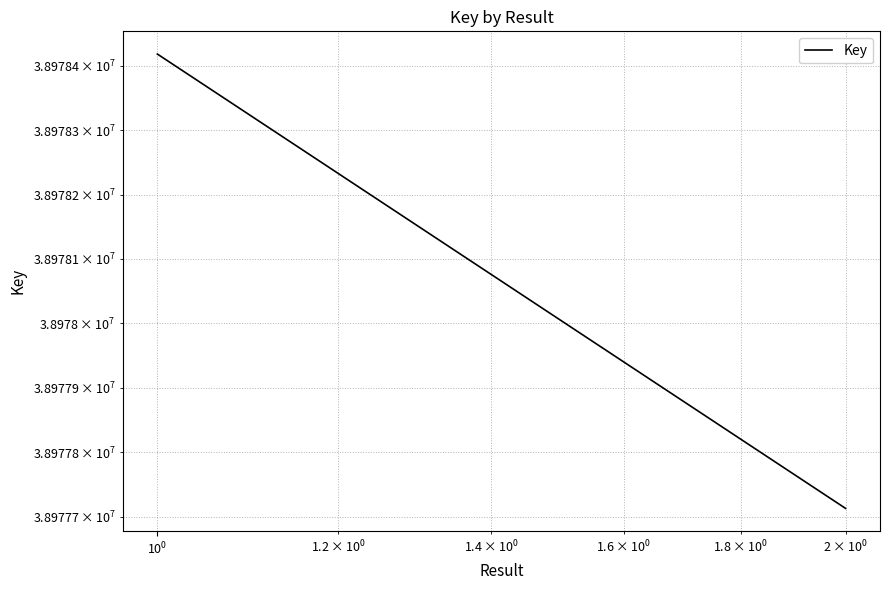

What is the difference between the maximum and minimum values?

705